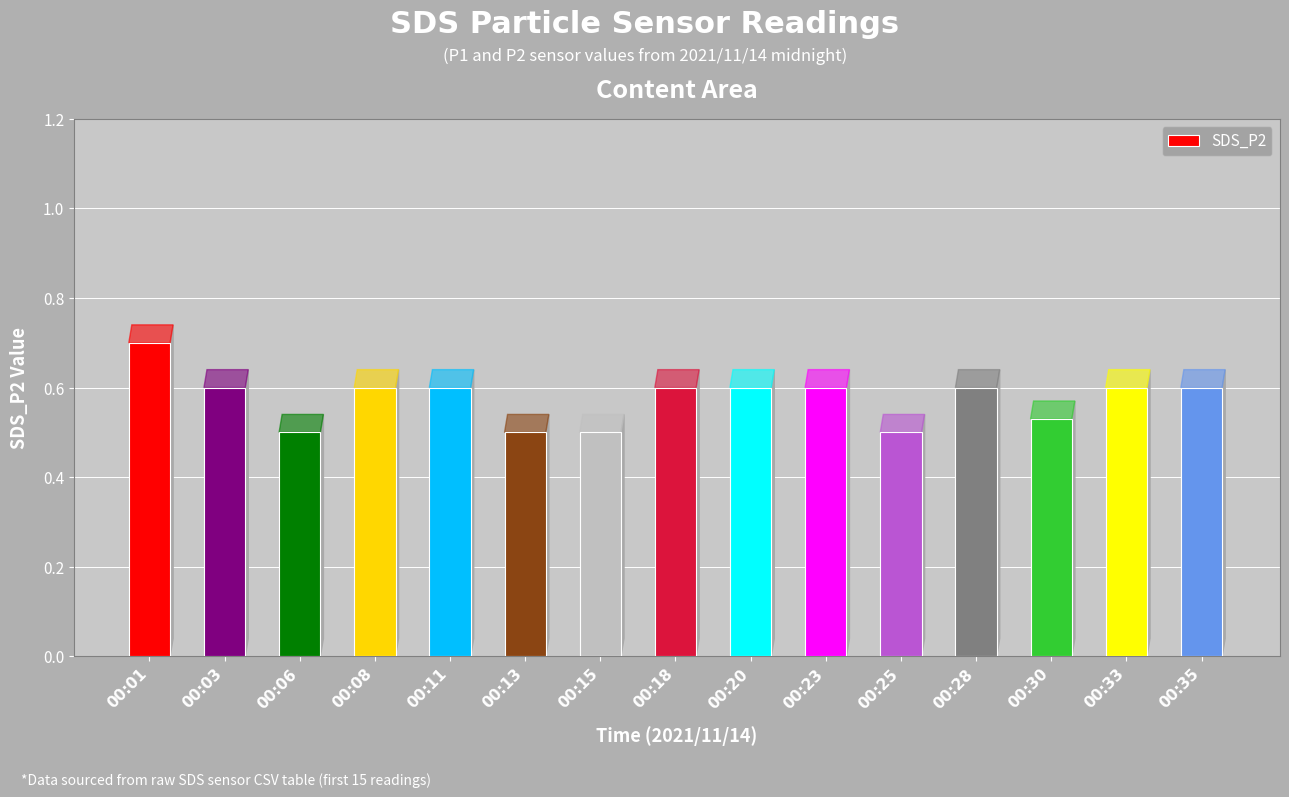

What is the sum of the values at 00:35 and 00:15?

1.1